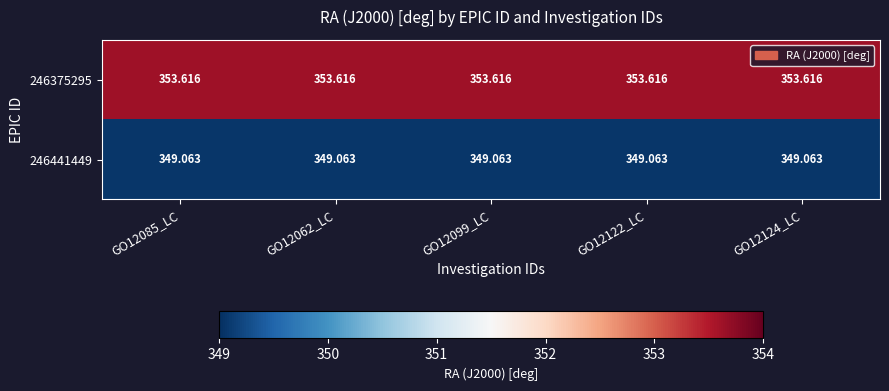

Rank the series by their average value, from highest to lowest.

246375295, 246441449